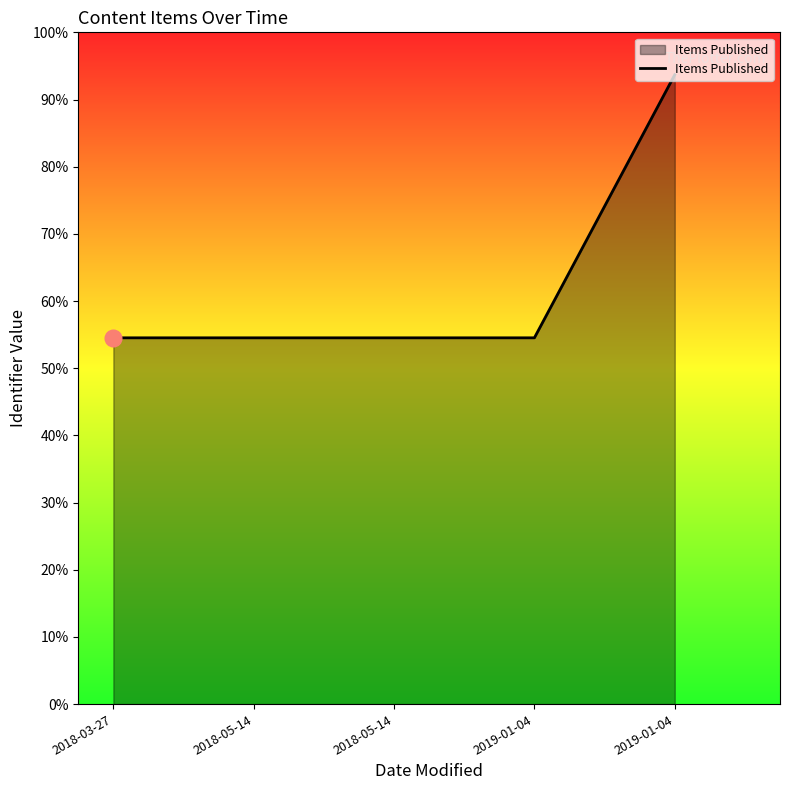

List the labels in order of value, smallest first.

2018-03-27, 2018-05-14, 2018-05-14, 2019-01-04, 2019-01-04